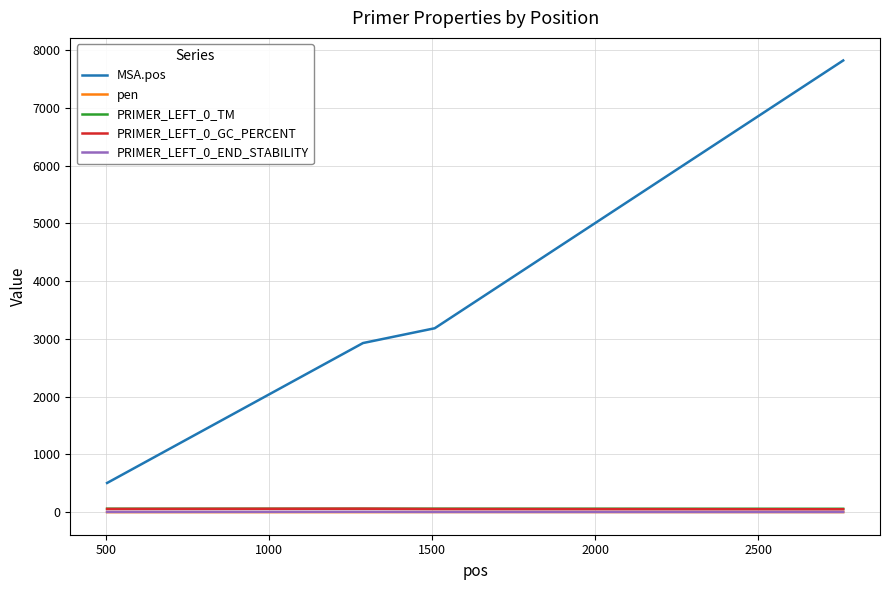

Which series has the widest spread of values?

MSA.pos